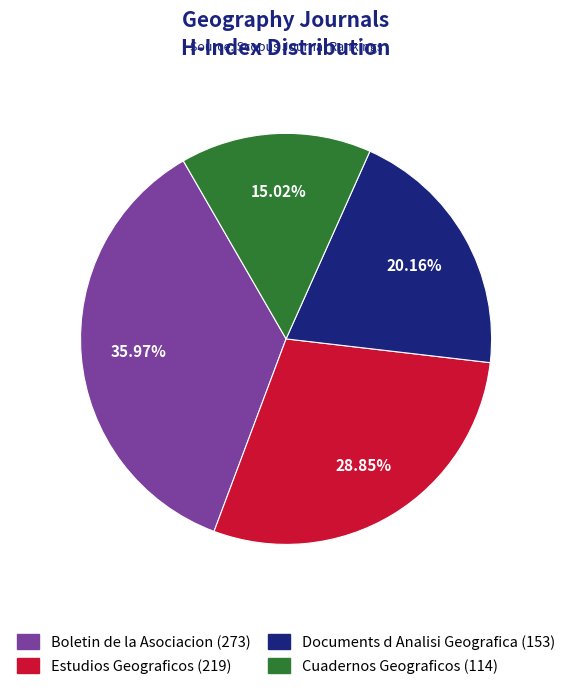

What is the total percentage of Boletin de la Asociacion and Estudios Geograficos?

64.8%